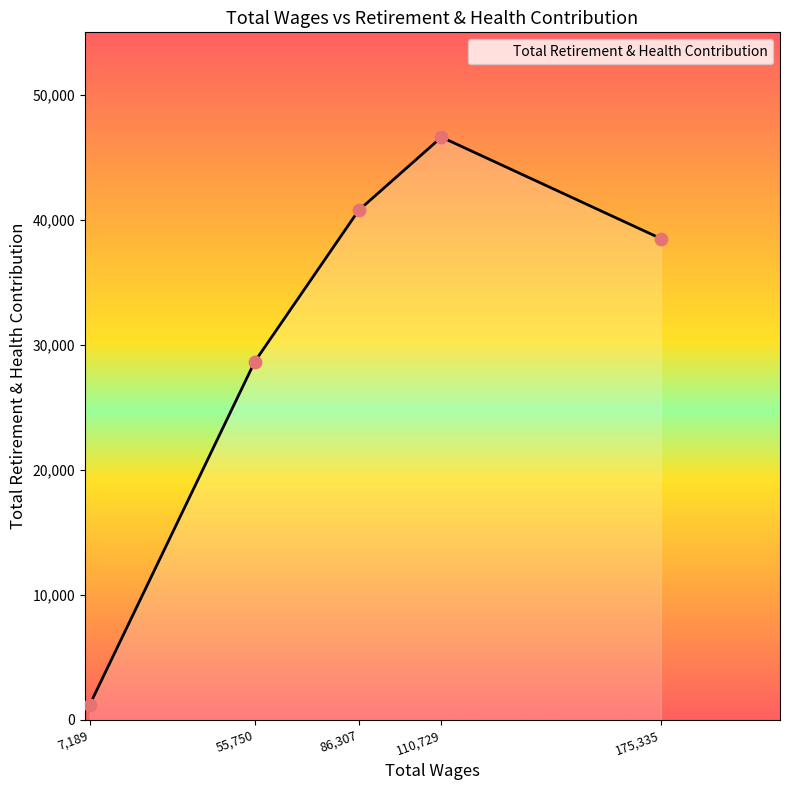

Between 175,335 and 110,729, which is larger?

110,729